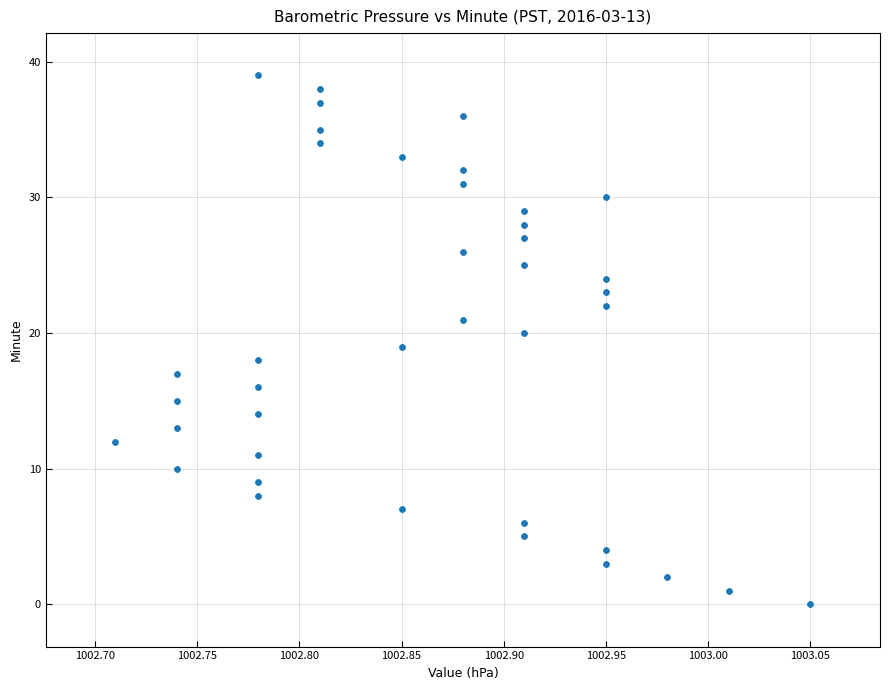

What is the range of Y values (max minus min)?

39